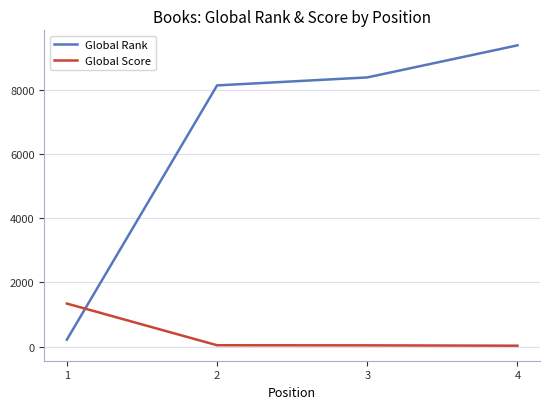

What is the average value of the Global Score series?

362